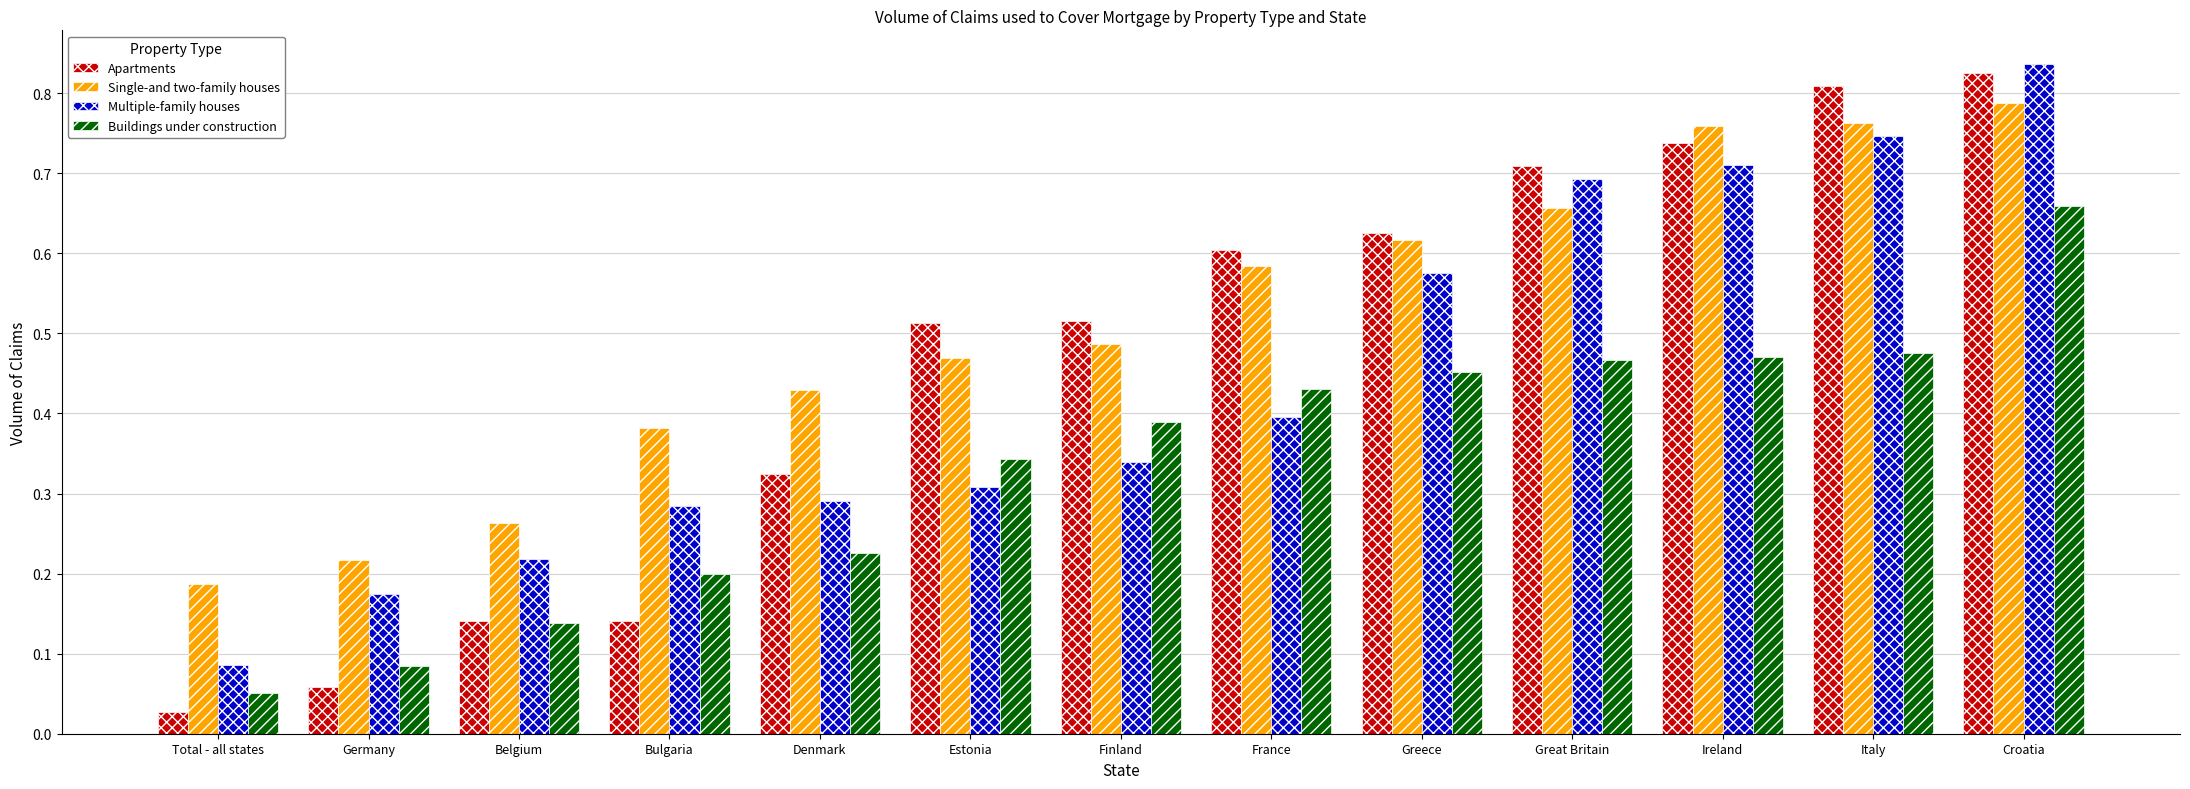

Read the Buildings under construction value at Finland.

0.4